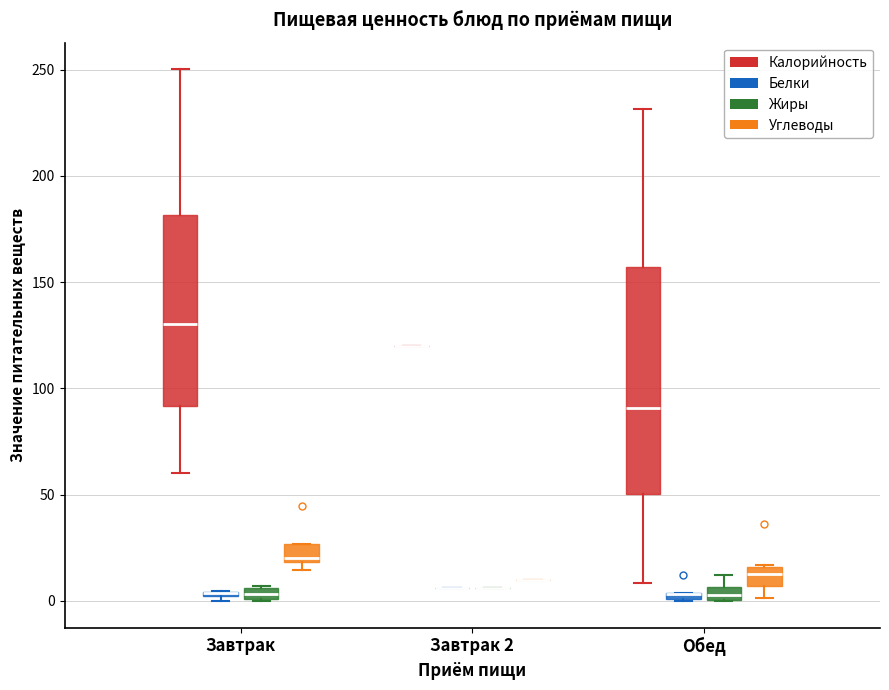

Comparing the boxes themselves (not the whiskers), which one is the tallest?

Обед (Калорийность)